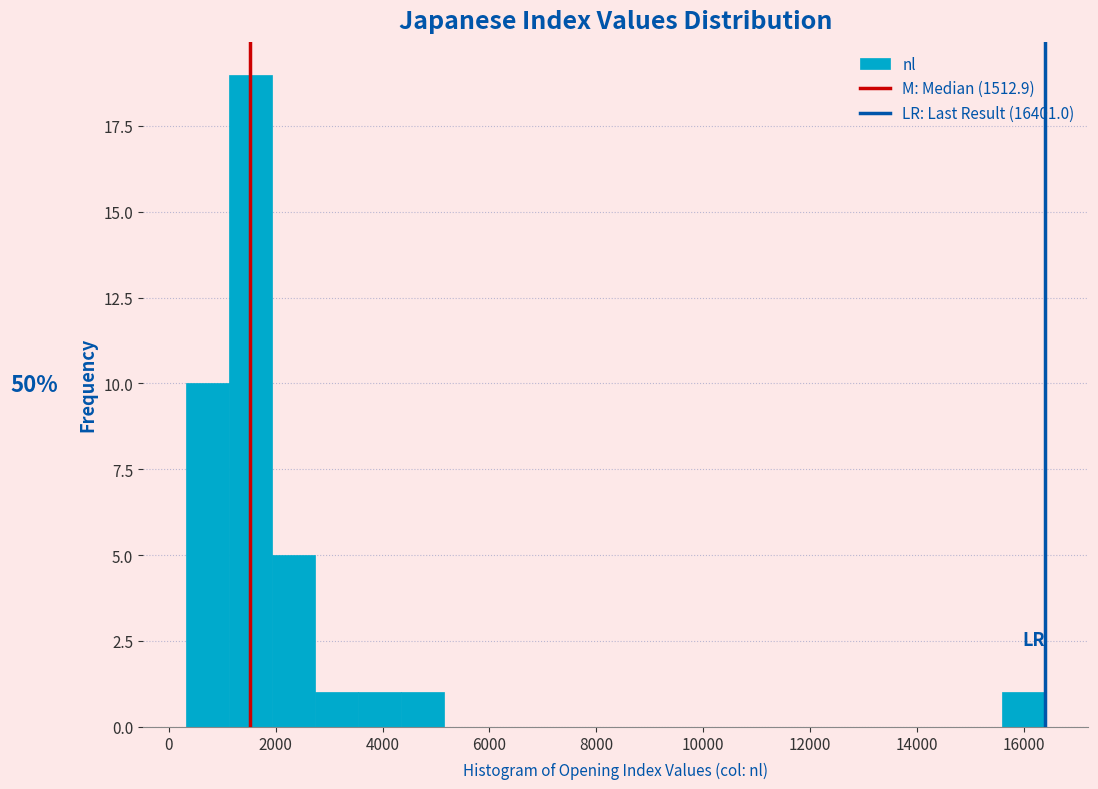

Over which range of the x-axis is the bar tallest?

1200 to 2000